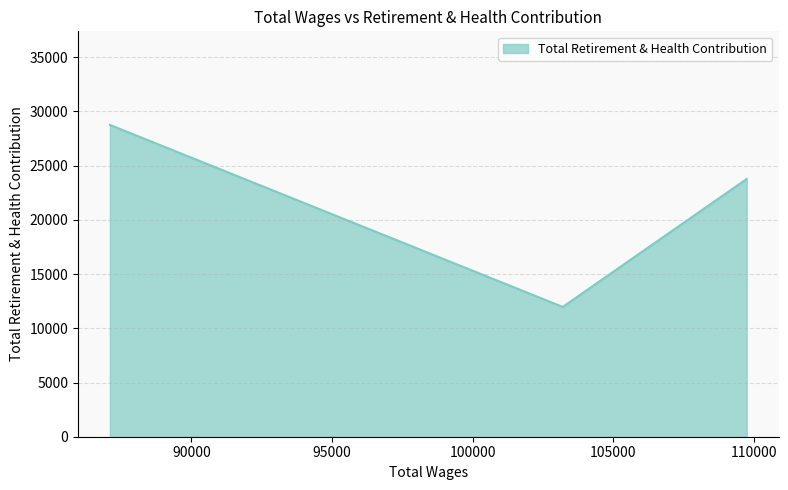

What is the maximum value shown in the chart?

28756